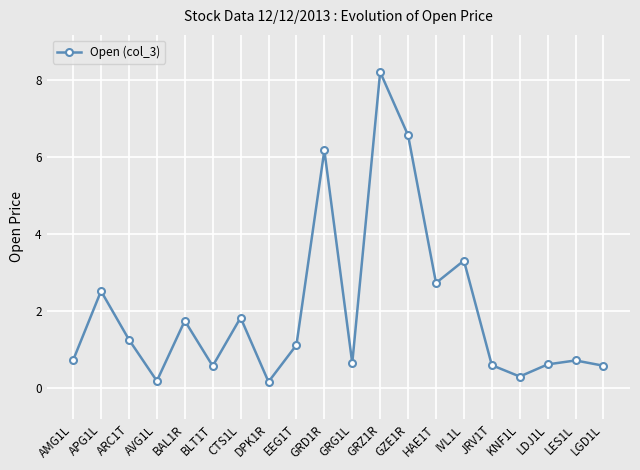

What is the sum of all values?

40.6